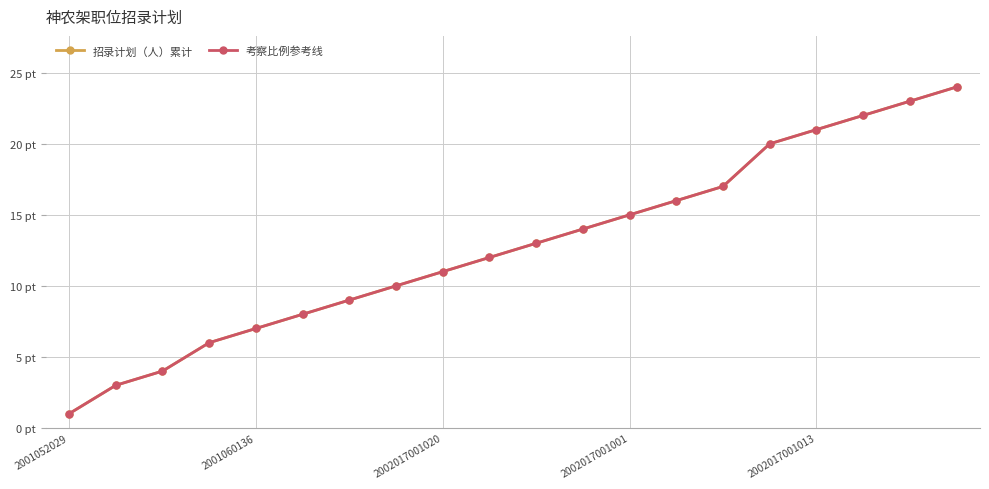

True or false: 考察比例参考线 and 招录计划（人）累计 cross at least once.

False